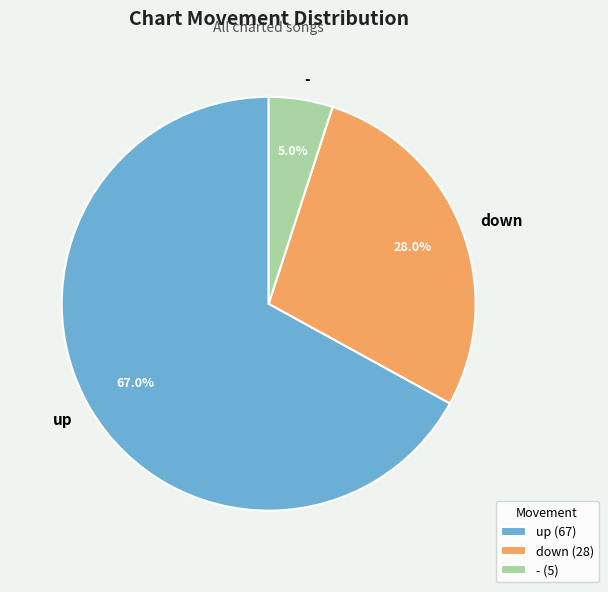

Is there a majority slice in this chart?

Yes